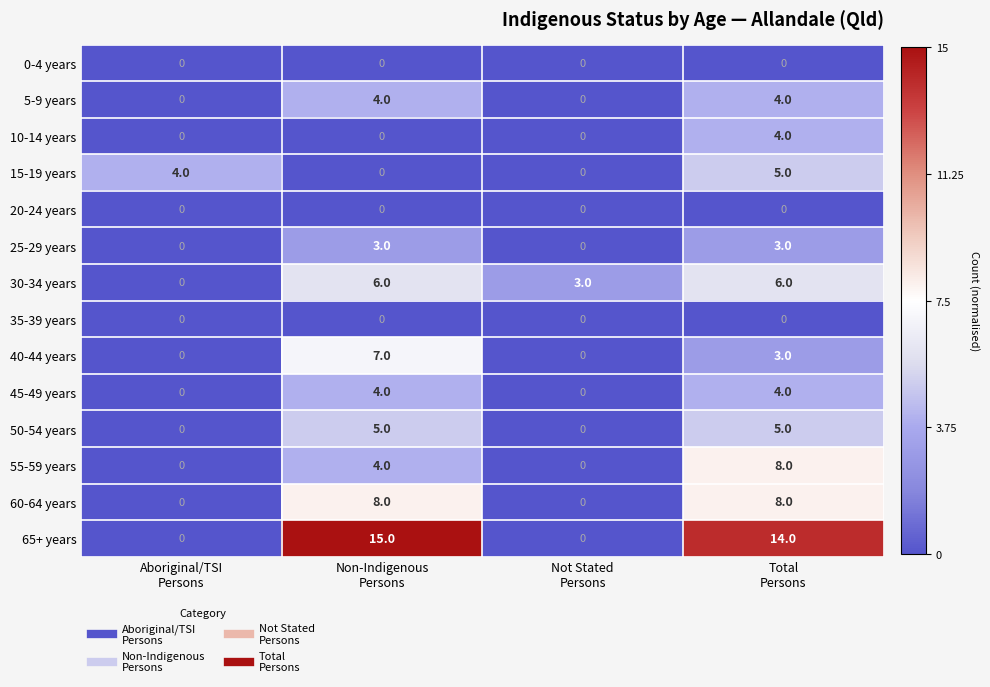

What is the difference between the maximum and minimum values in the 45-49 years series?

4